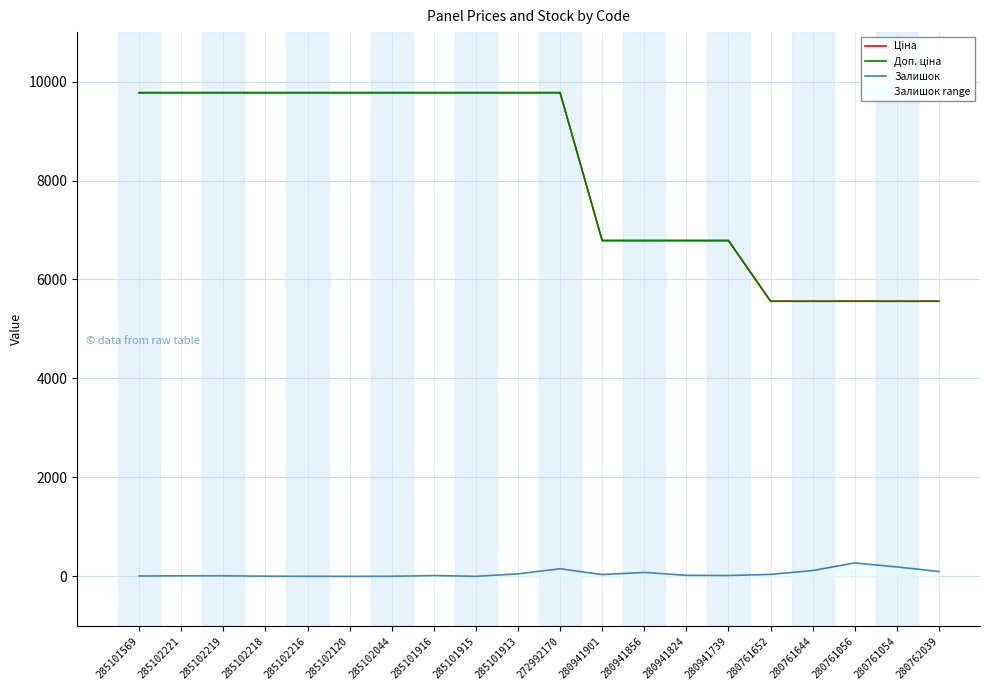

Reading left to right, what are all the values shown in this chart?

Ціна: 9775.5	9775.5	9775.5	9775.5	9775.5	9775.5	9775.5	9775.5	9775.5	9775.5	9775.5	6787.1	6787.1	6787.1	6787.1	5560.3	5560.3	5560.3	5560.3	5560.3
Доп. ціна: 9775.5	9775.5	9775.5	9775.5	9775.5	9775.5	9775.5	9775.5	9775.5	9775.5	9775.5	6787.1	6787.1	6787.1	6787.1	5560.3	5560.3	5560.3	5560.3	5560.3
Залишок: 7.0	11.0	11.0	3.0	0.0	0.0	1.0	16.0	0.0	50.0	153.0	36.0	79.0	20.0	16.0	40.0	117.0	271.0	190.0	98.0